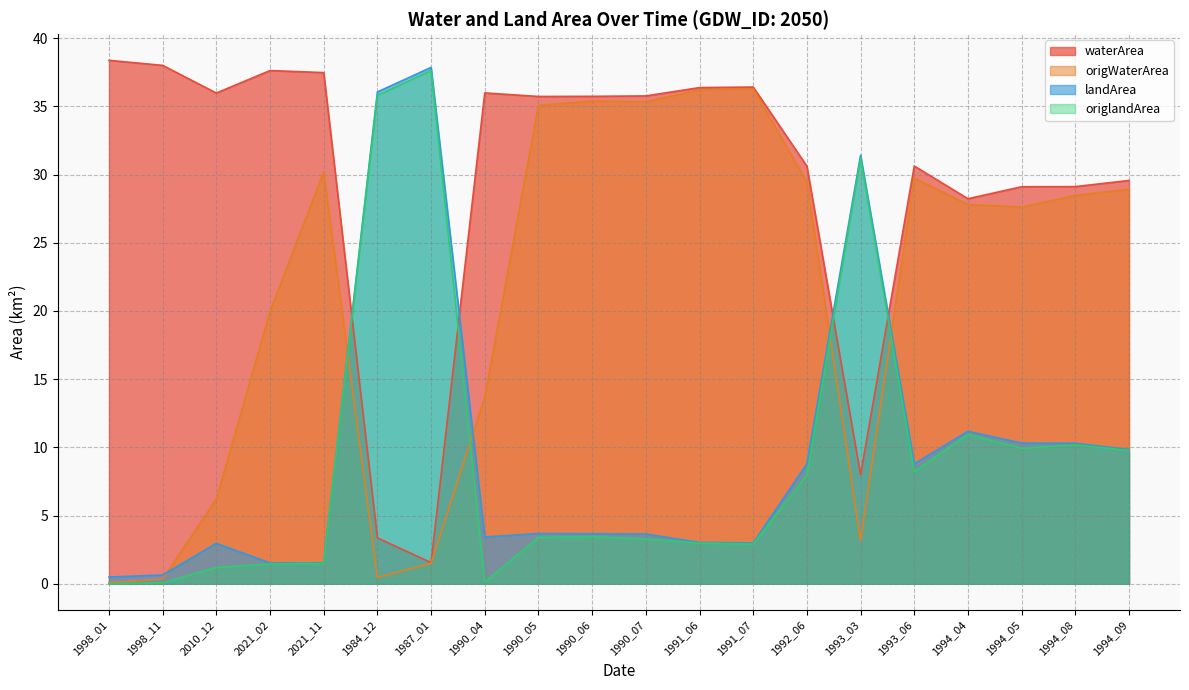

At which category does the chart reach its peak across all series?

1998_01